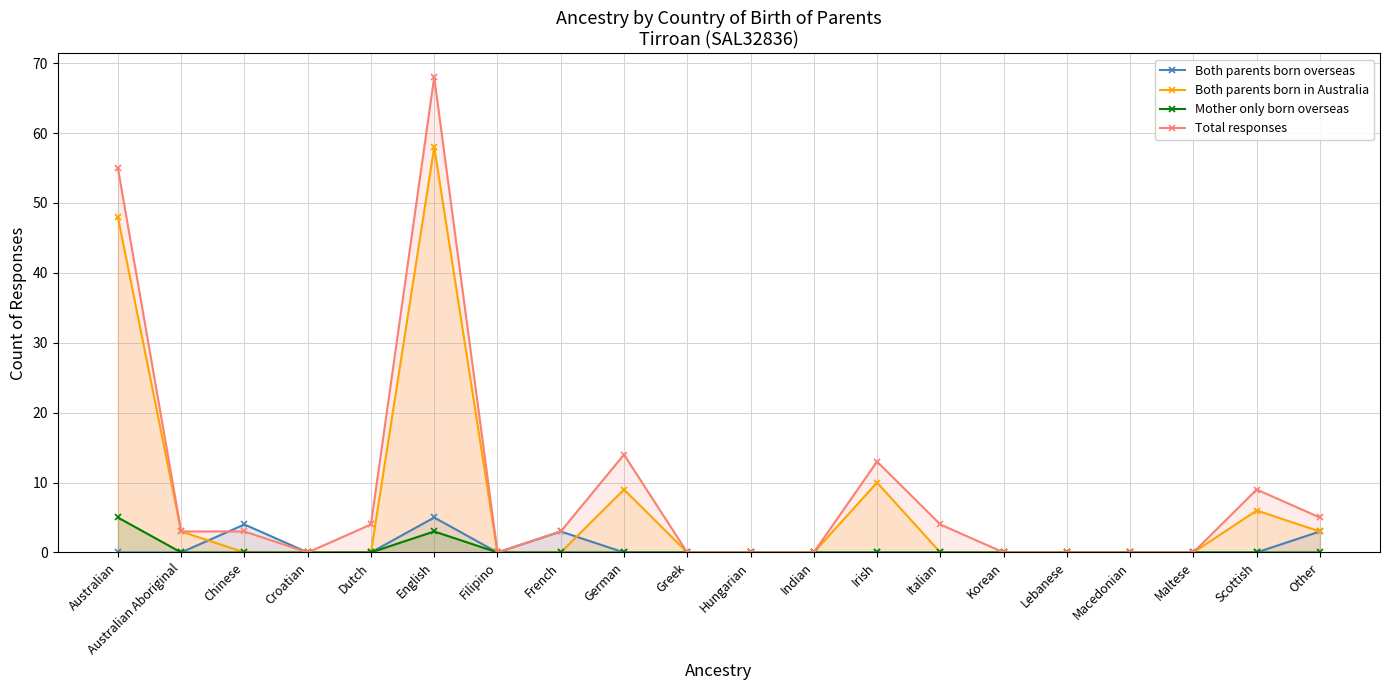

Is the value of Both parents born overseas at Lebanese greater than the value of Total responses at Indian?

No